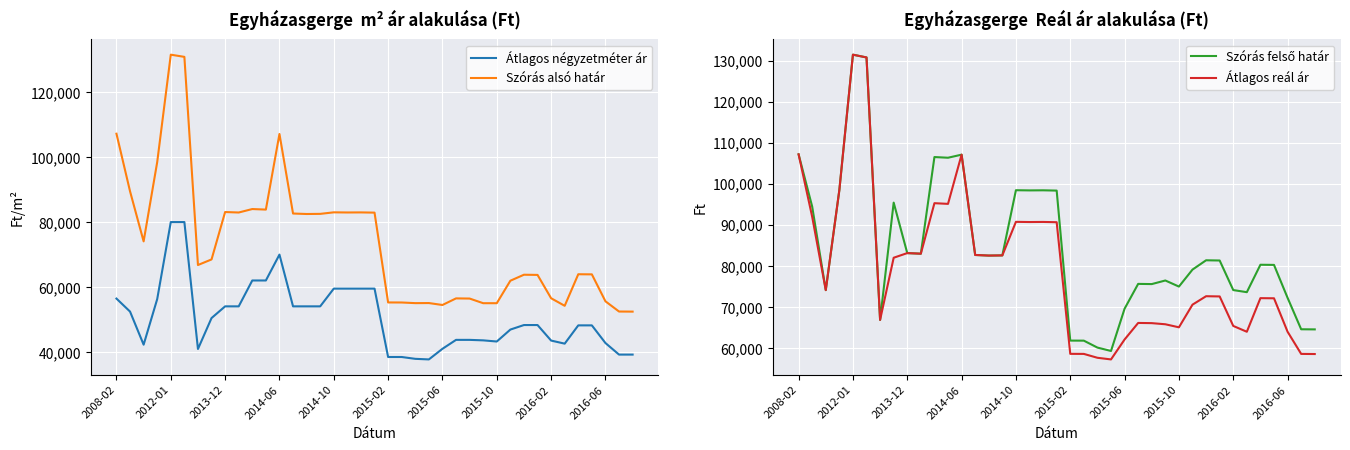

True or false: Átlagos négyzetméter ár and Szórás alsó határ intersect in this chart.

False